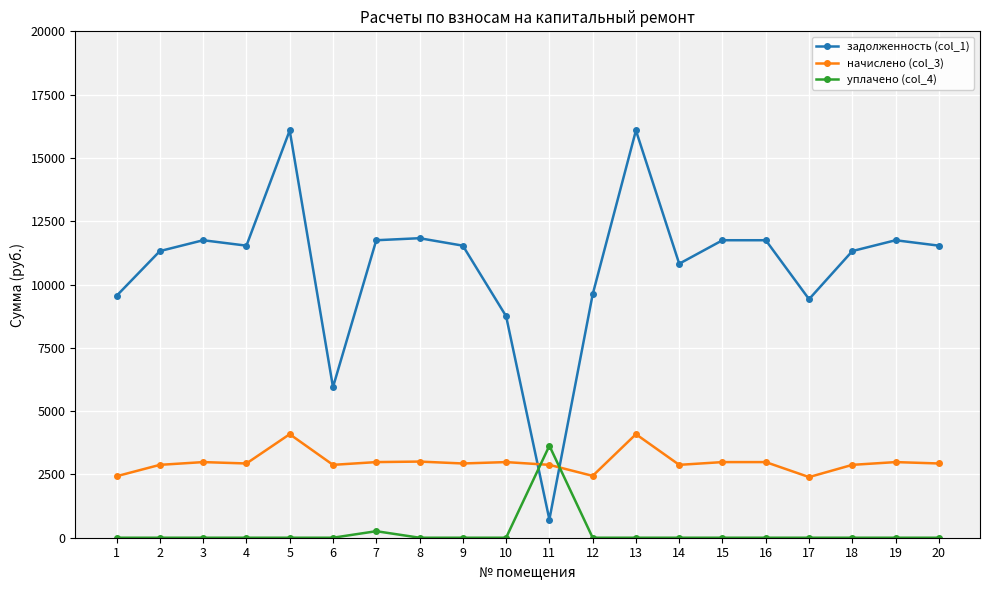

True or false: начислено (col_3) has more than 2 points higher than both neighbors.

True